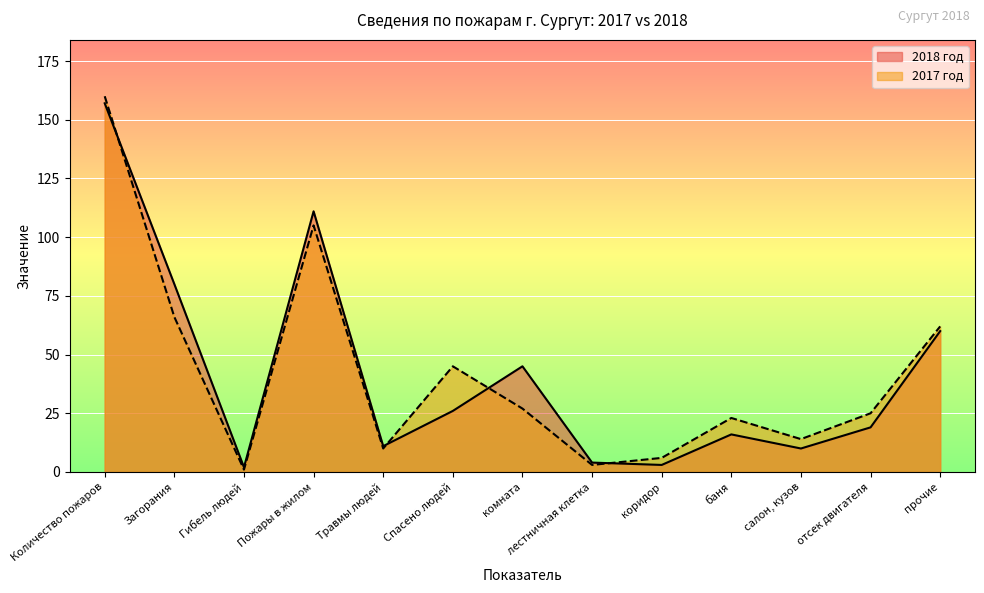

Reading left to right, list all the values displayed in this chart.

2018 год: Количество пожаров=157	Загорания=80	Гибель людей=2	Пожары в жилом=111	Травмы людей=11	Спасено людей=26	комната=45	лестничная клетка=4	коридор=3	баня=16	салон, кузов=10	отсек двигателя=19	прочие=60
2017 год: Количество пожаров=160	Загорания=66	Гибель людей=1	Пожары в жилом=105	Травмы людей=10	Спасено людей=45	комната=27	лестничная клетка=3	коридор=6	баня=23	салон, кузов=14	отсек двигателя=25	прочие=62